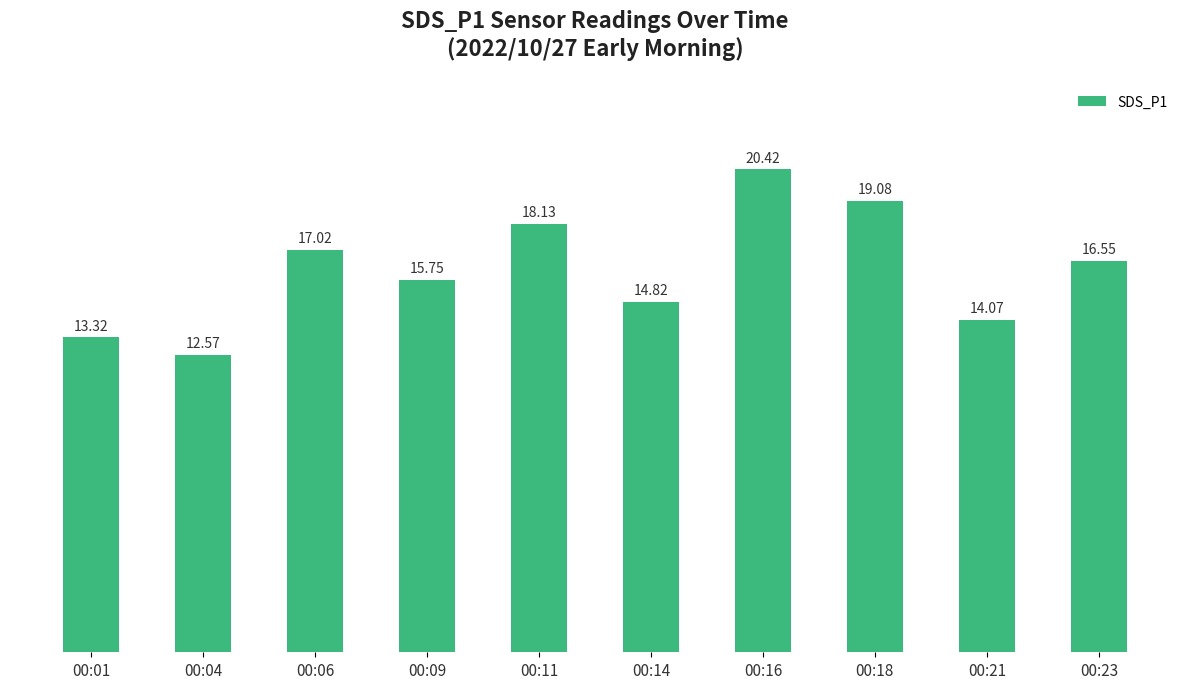

What is the value of the 4th bar from the left?

15.8